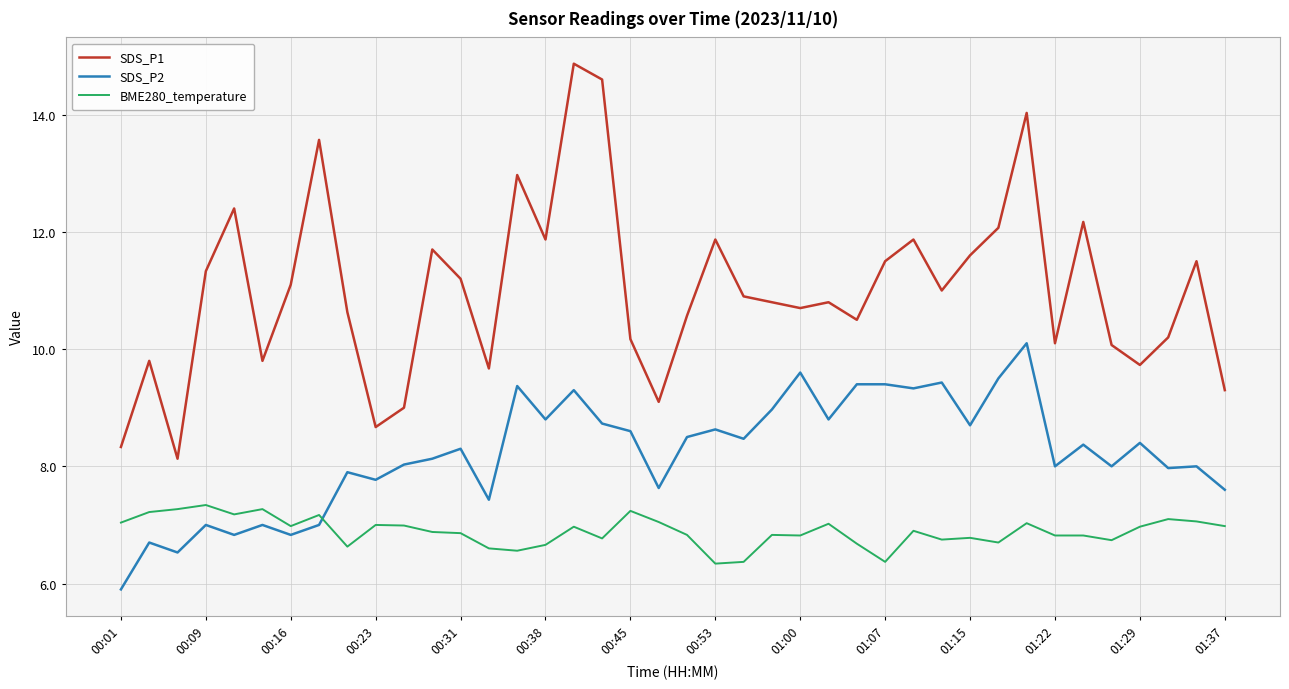

What is the sum of all BME280_temperature values?

275.6